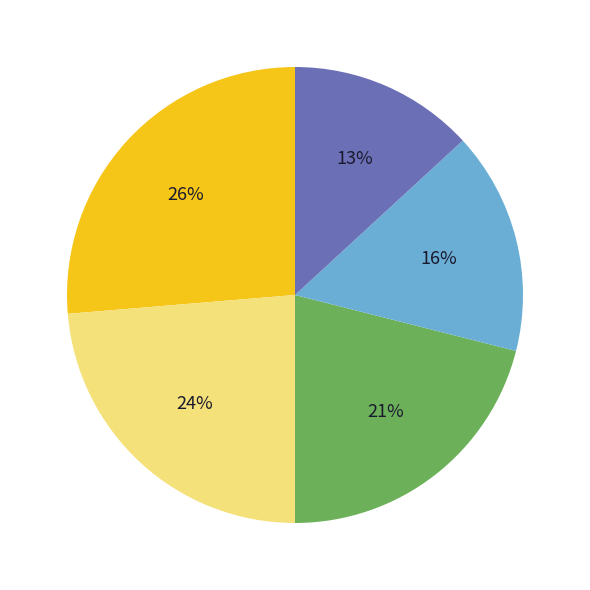

To the nearest percent, what is the average slice percentage?

20%